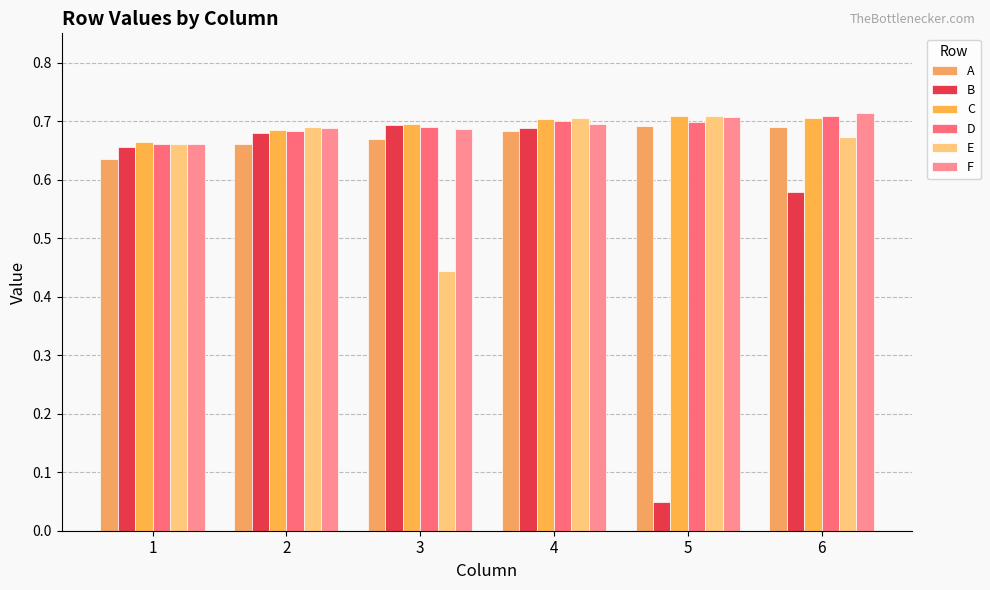

List the labels in order of B value, smallest first.

5, 6, 1, 2, 4, 3